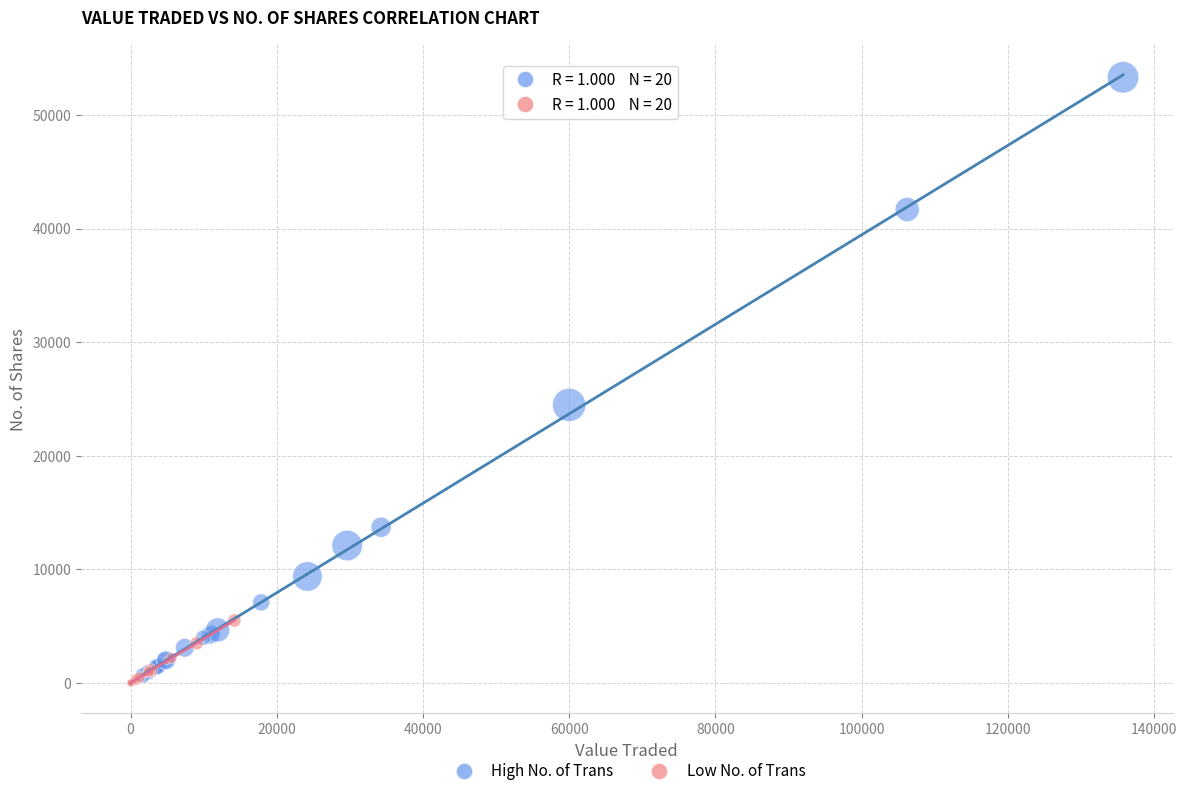

Which series has the widest spread of Y values?

High No. of Trans